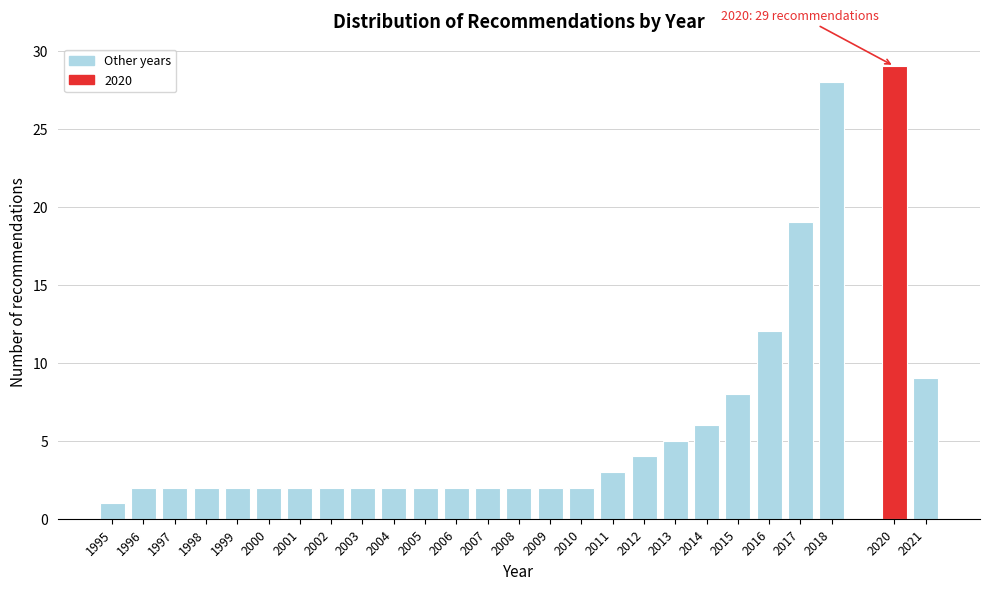

Reading left to right, what are all the values shown in this chart?

1995=1	1996=2	1997=2	1998=2	1999=2	2000=2	2001=2	2002=2	2003=2	2004=2	2005=2	2006=2	2007=2	2008=2	2009=2	2010=2	2011=3	2012=4	2013=5	2014=6	2015=8	2016=12	2017=19	2018=28	2020=29	2021=9